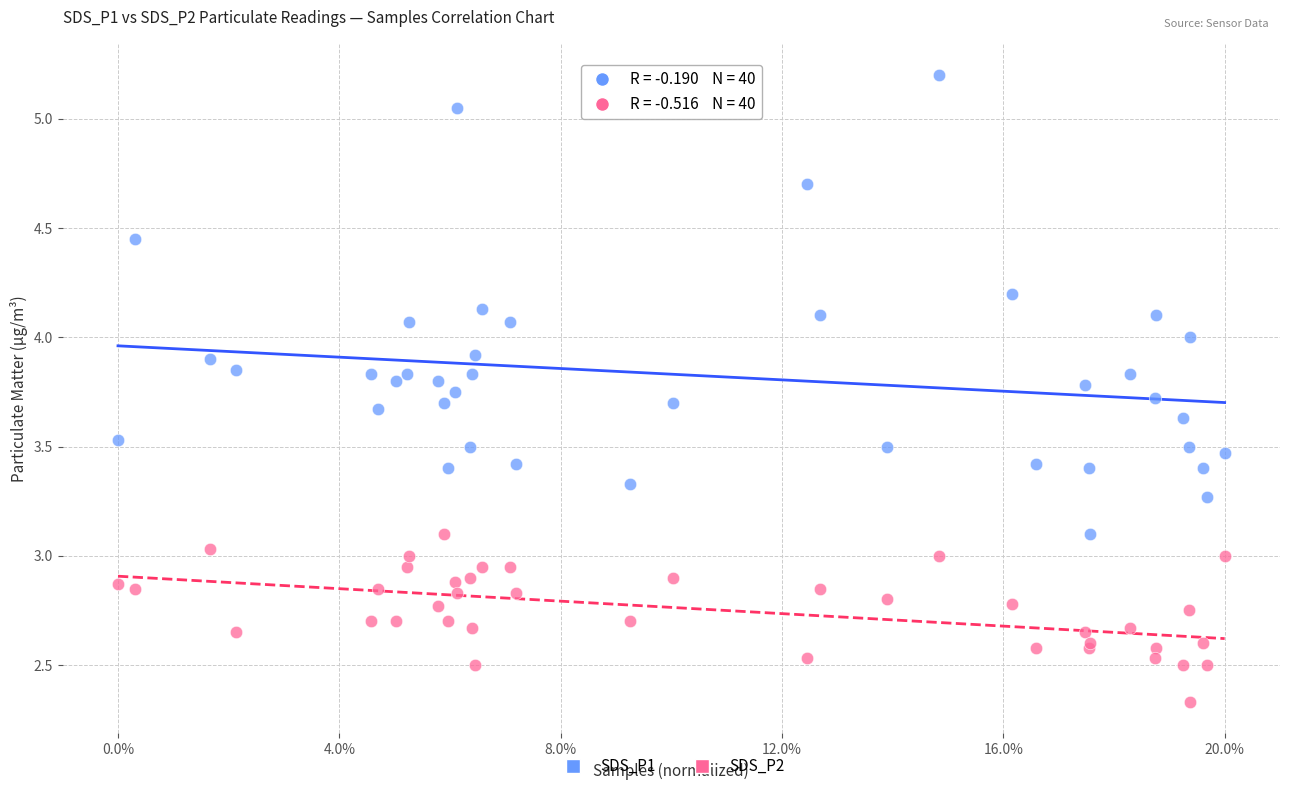

Which series has the largest Y range (max minus min)?

SDS_P1